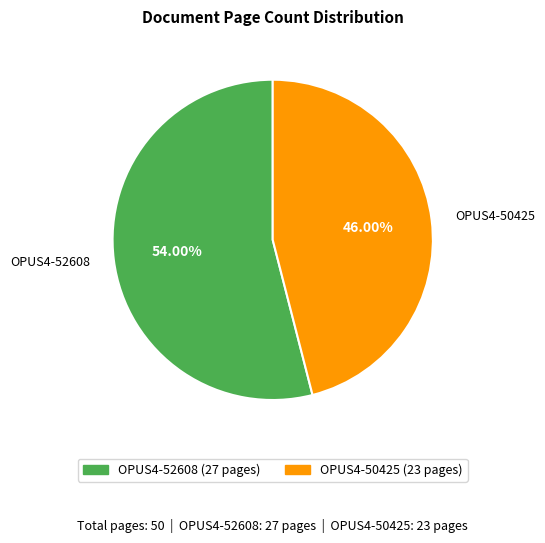

Rank the categories by value from lowest to highest.

OPUS4-50425, OPUS4-52608